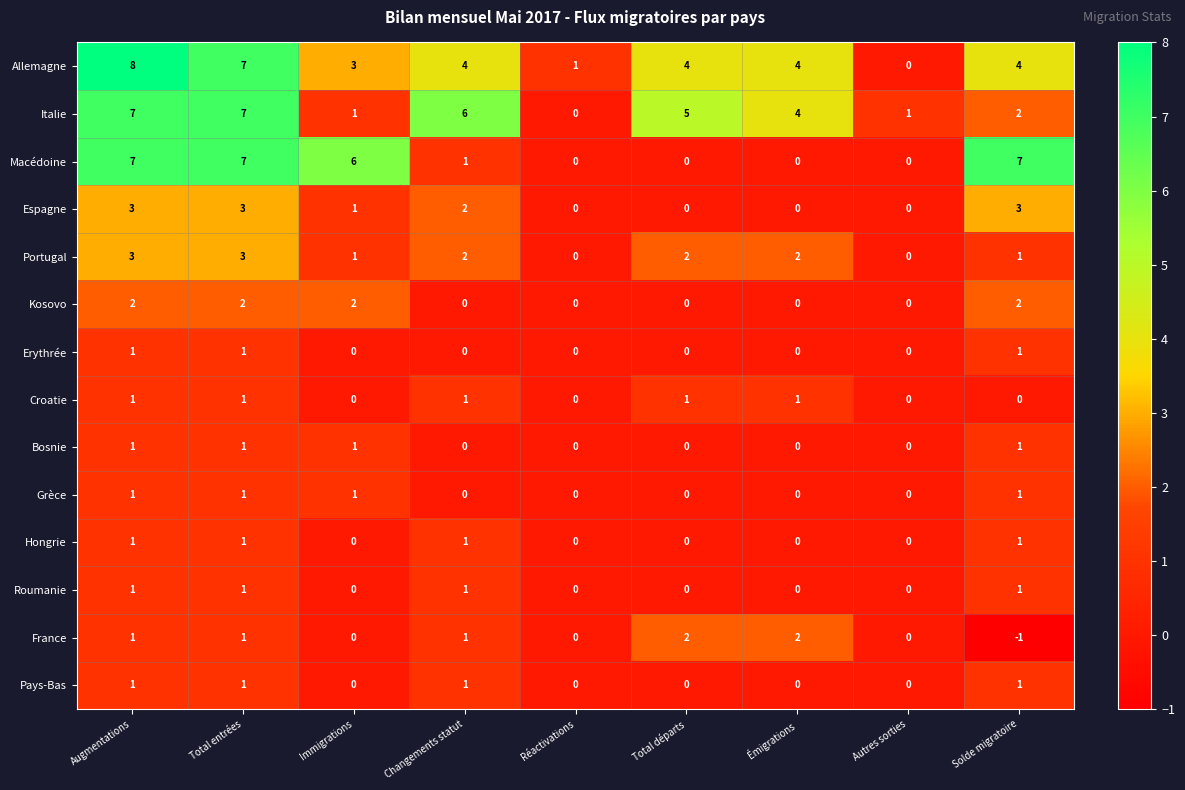

Is it true that Macédoine equals -5 at Émigrations?

False